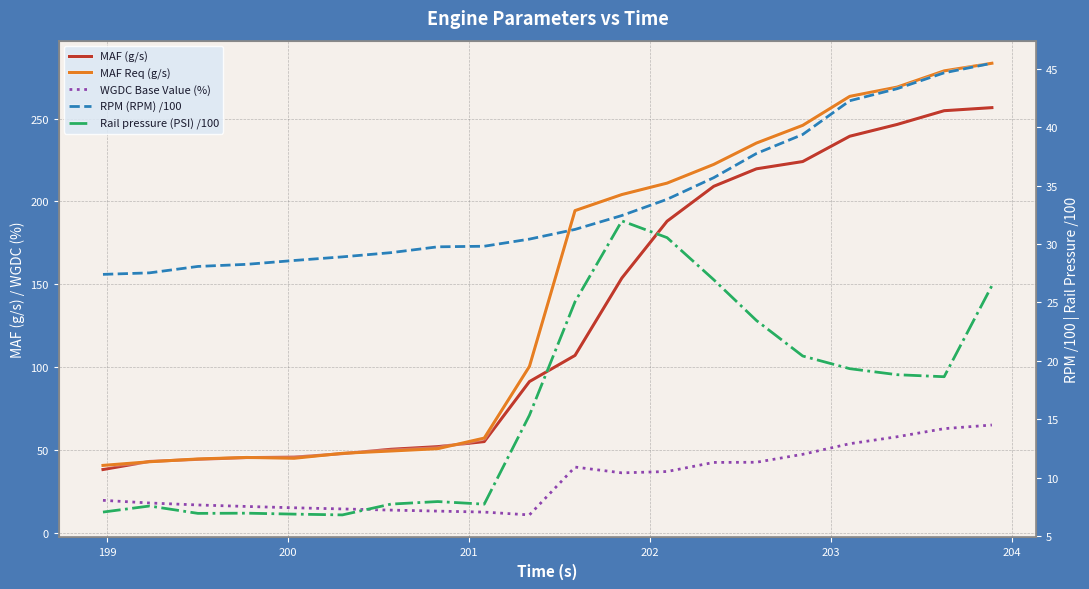

True or false: Rail pressure (PSI) /100 and MAF (g/s) cross at least once.

False